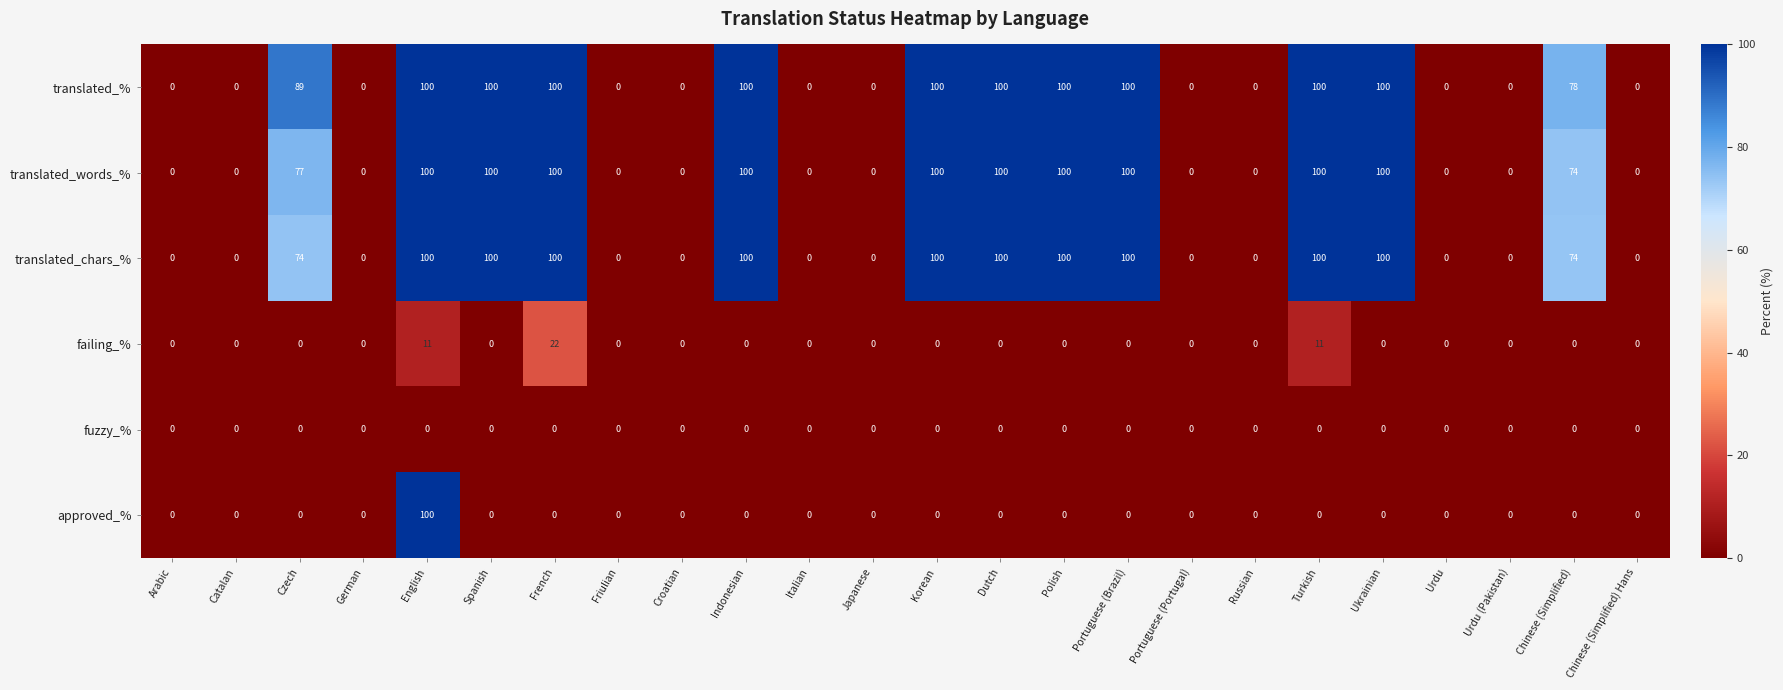

What is the average value of the translated_words_% series?

48